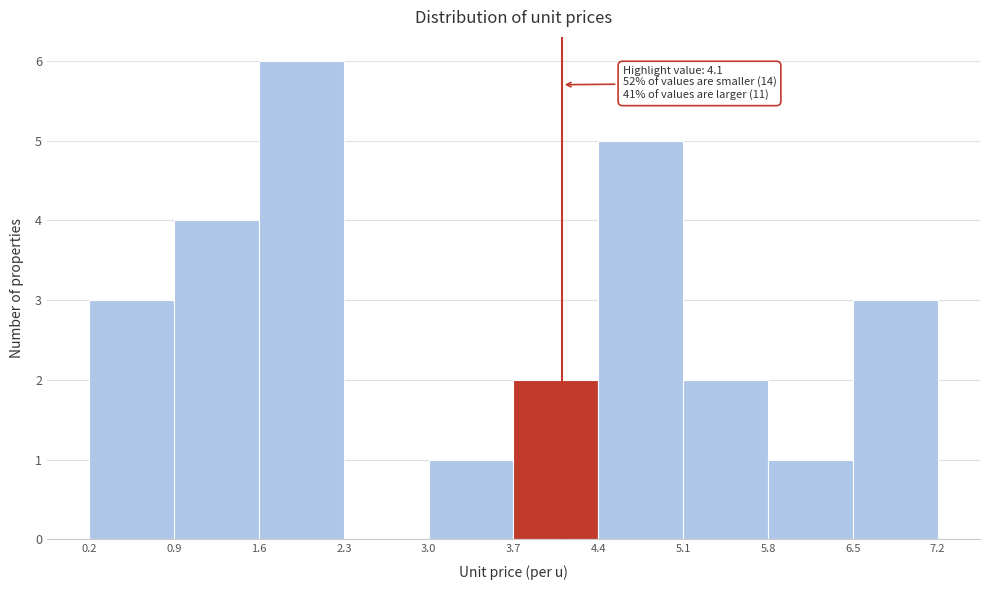

Which range on the x-axis has the tallest bar?

1.6 to 2.3